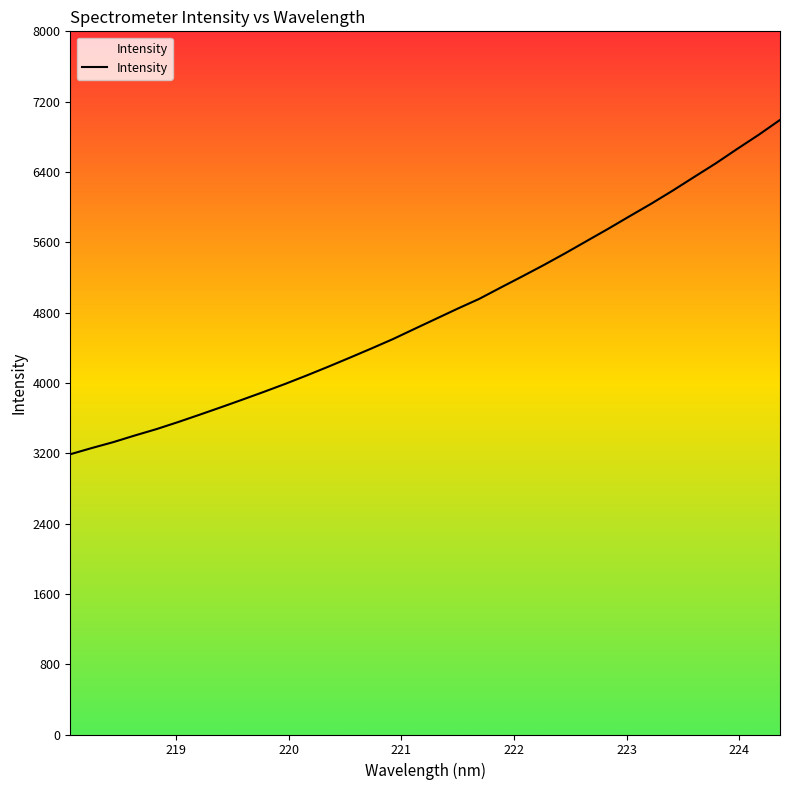

What is the maximum value shown in the chart?

6992.0